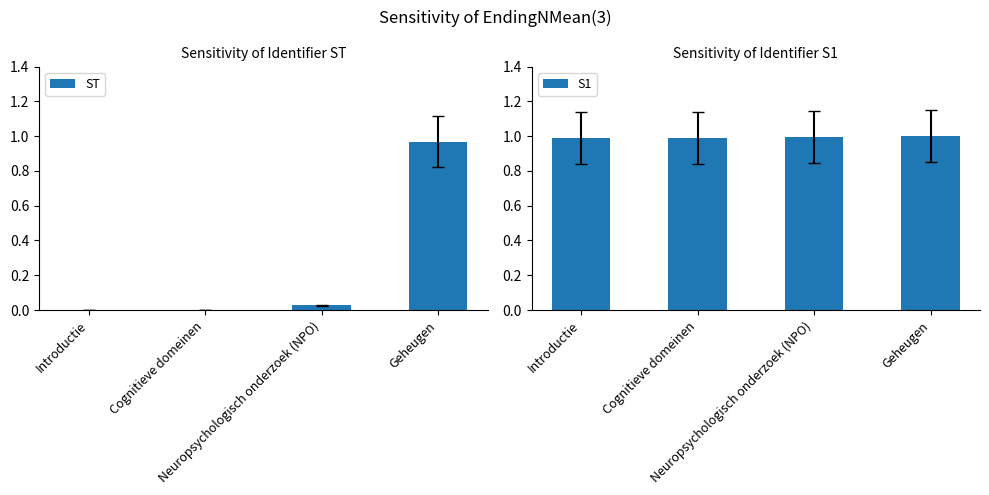

Is it true that S1 equals 1.3 at Introductie?

False